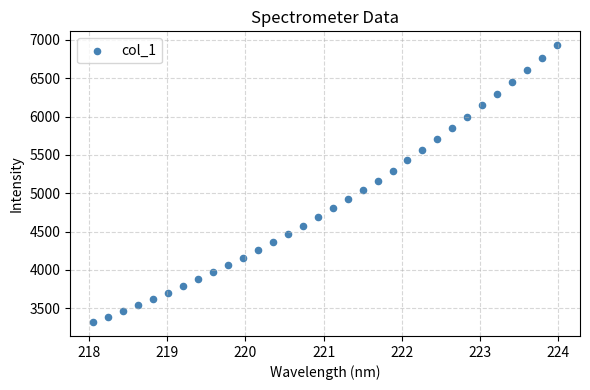

What is the range of X values (max minus min)?

5.9